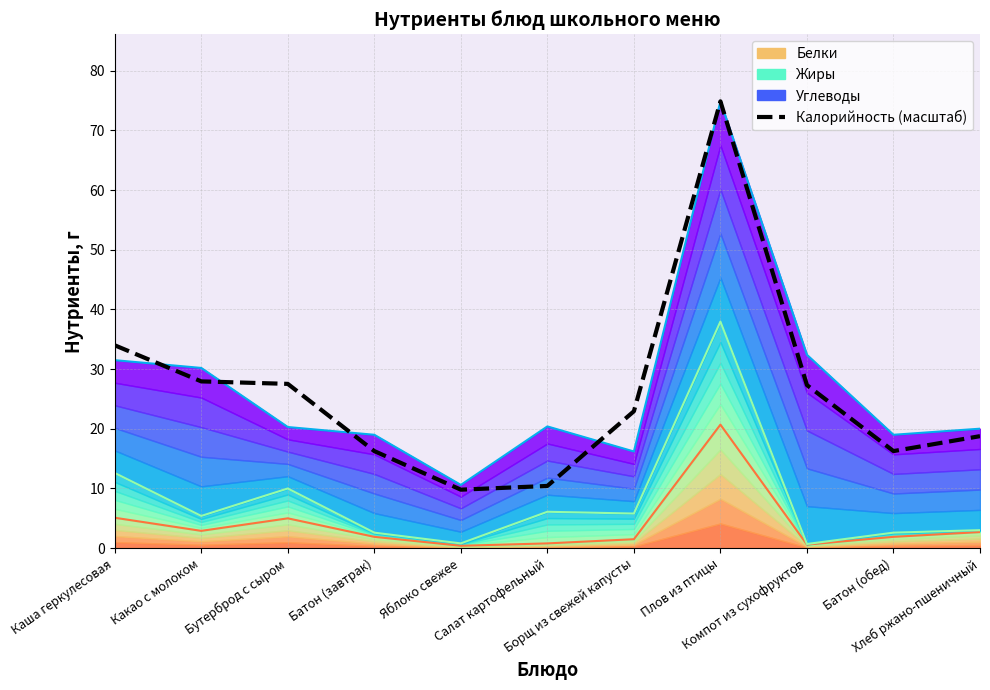

How many points are lower than both their immediate neighbors (excluding endpoints)?

2